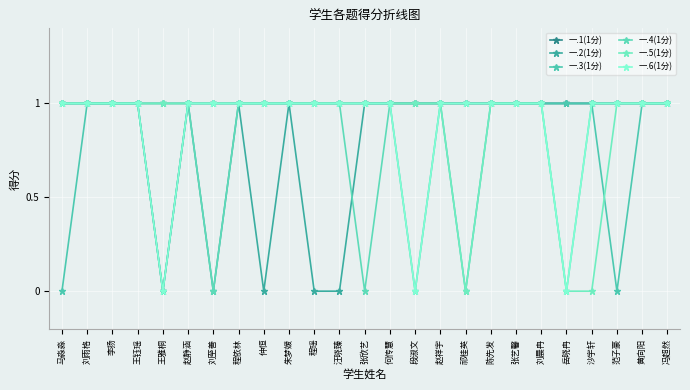

What is the label of the 24th point from the right?

刘雨格